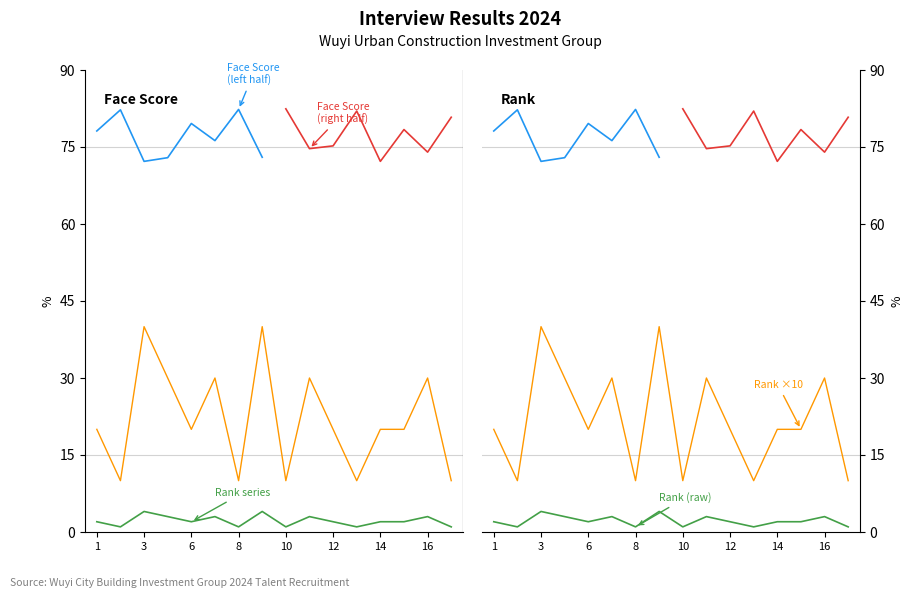

Where is the first local maximum?

3